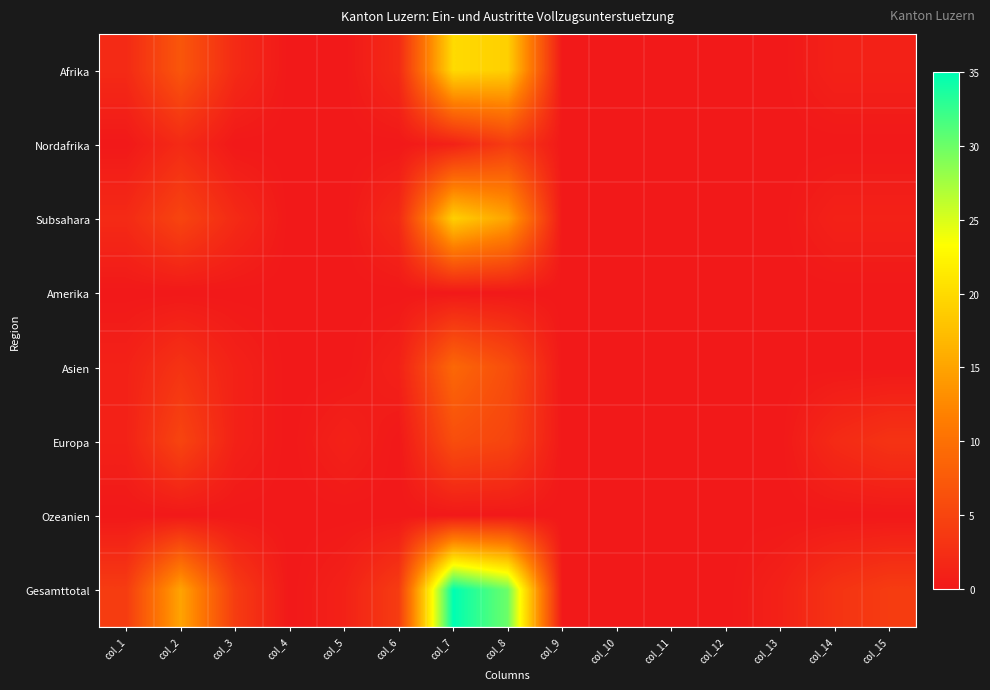

Which has a higher value, col_12 or col_6?

col_6